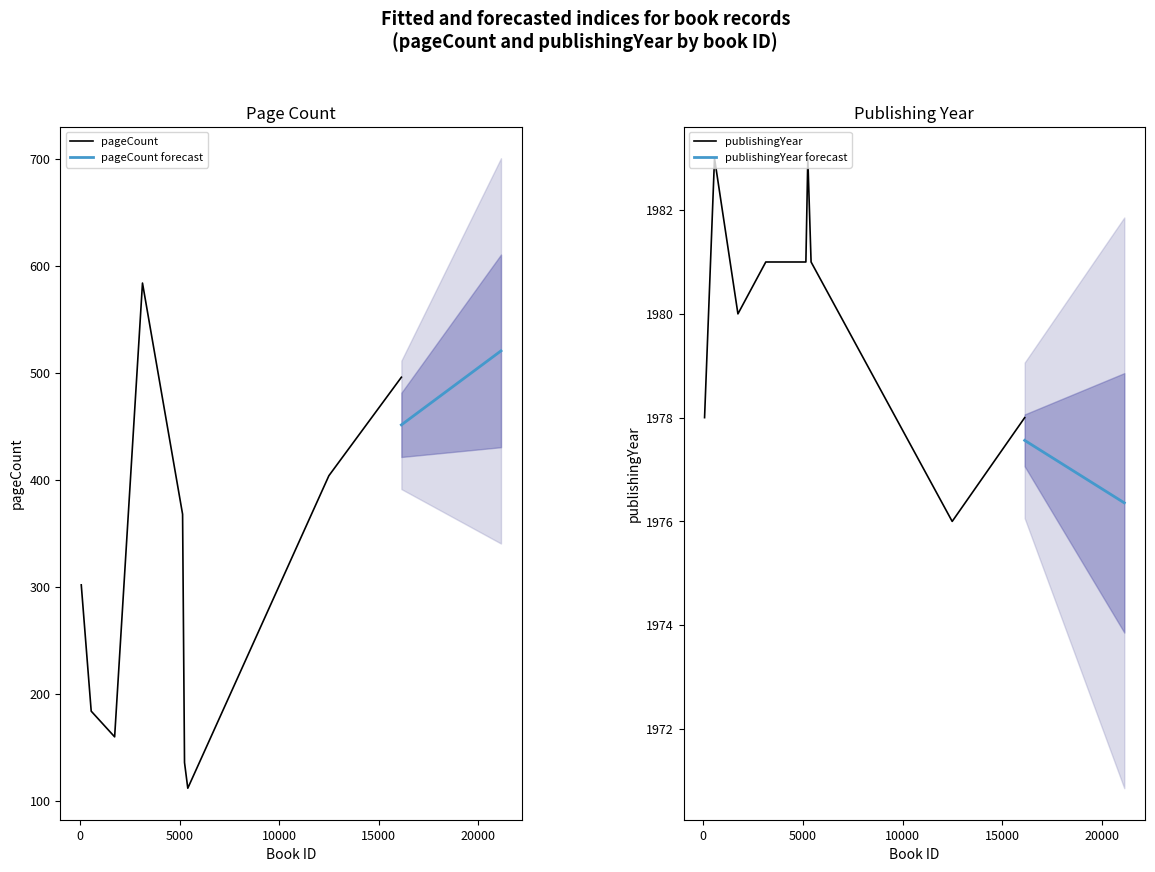

True or false: pageCount and publishingYear intersect in this chart.

False